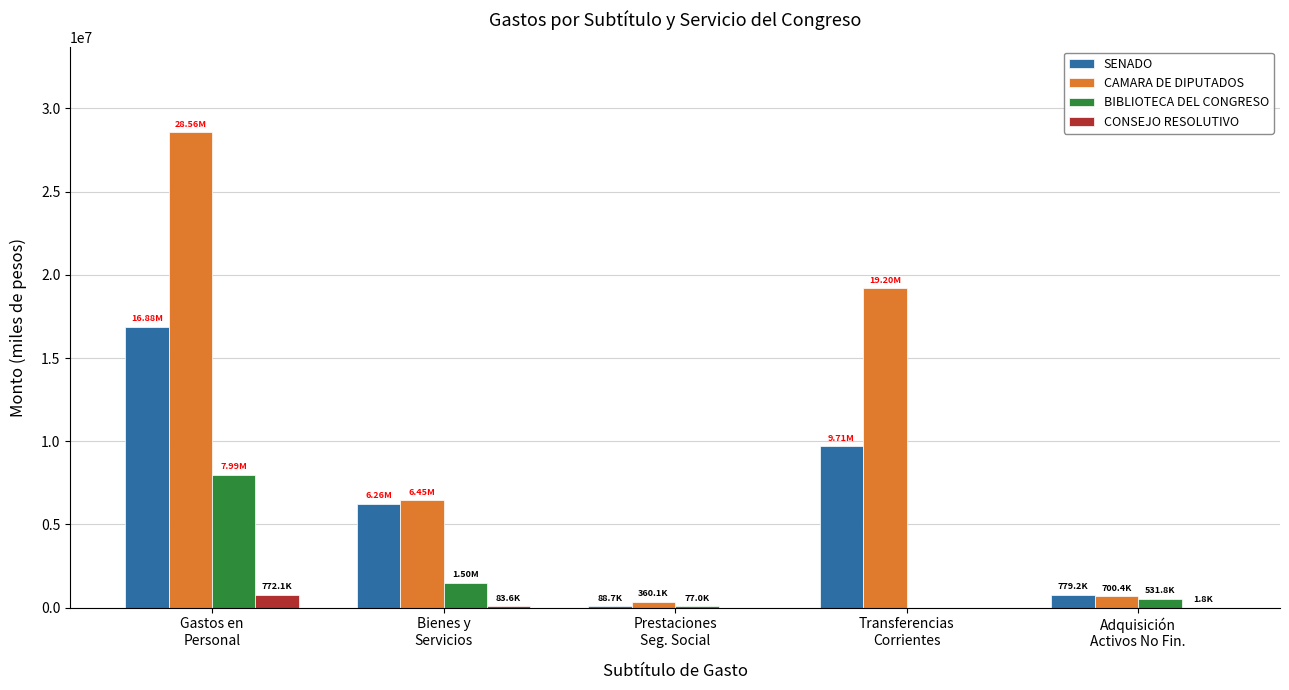

At which label does SENADO first exceed 6257878?

Gastos en
Personal